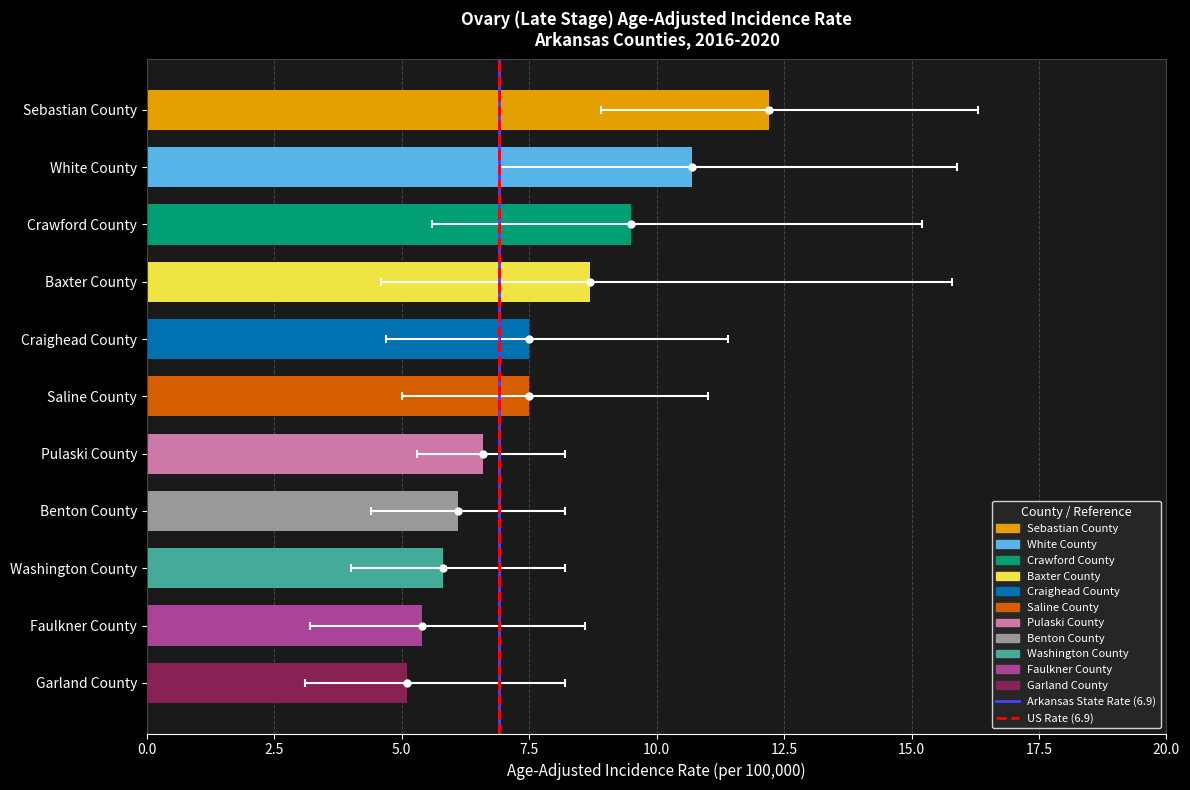

True or false: the data shows 9.5 at Crawford County.

True